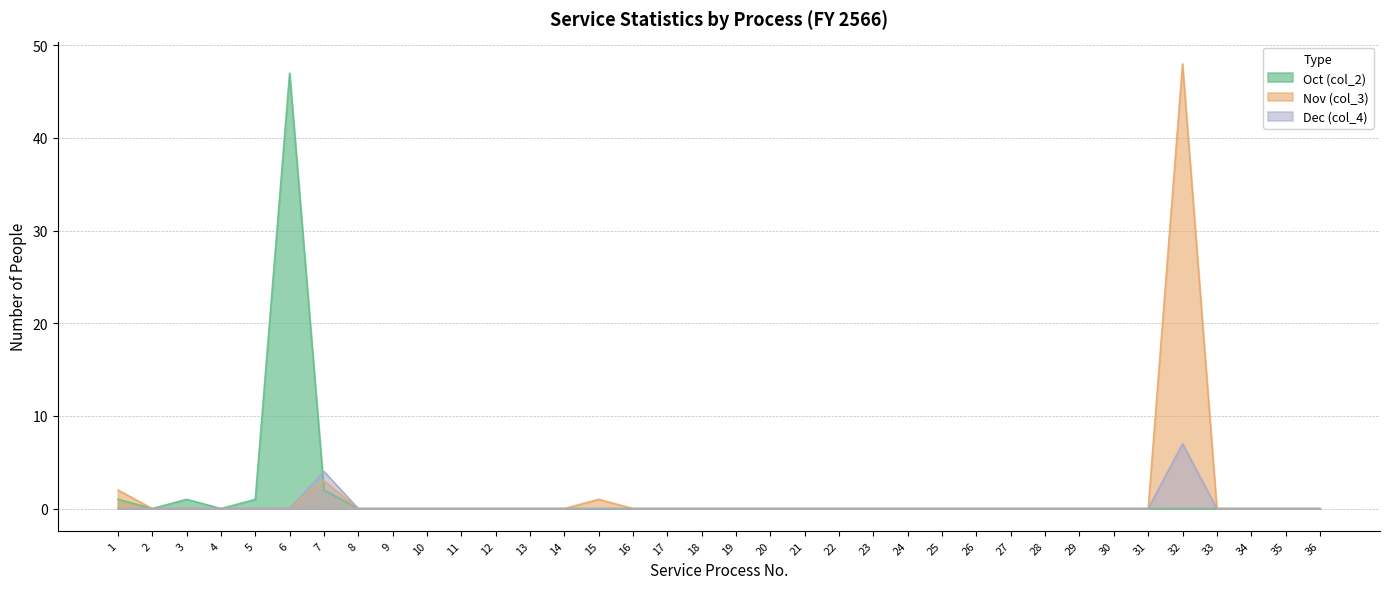

Is the value of Nov (col_3) at 35 greater than the value of Dec (col_4) at 22?

No